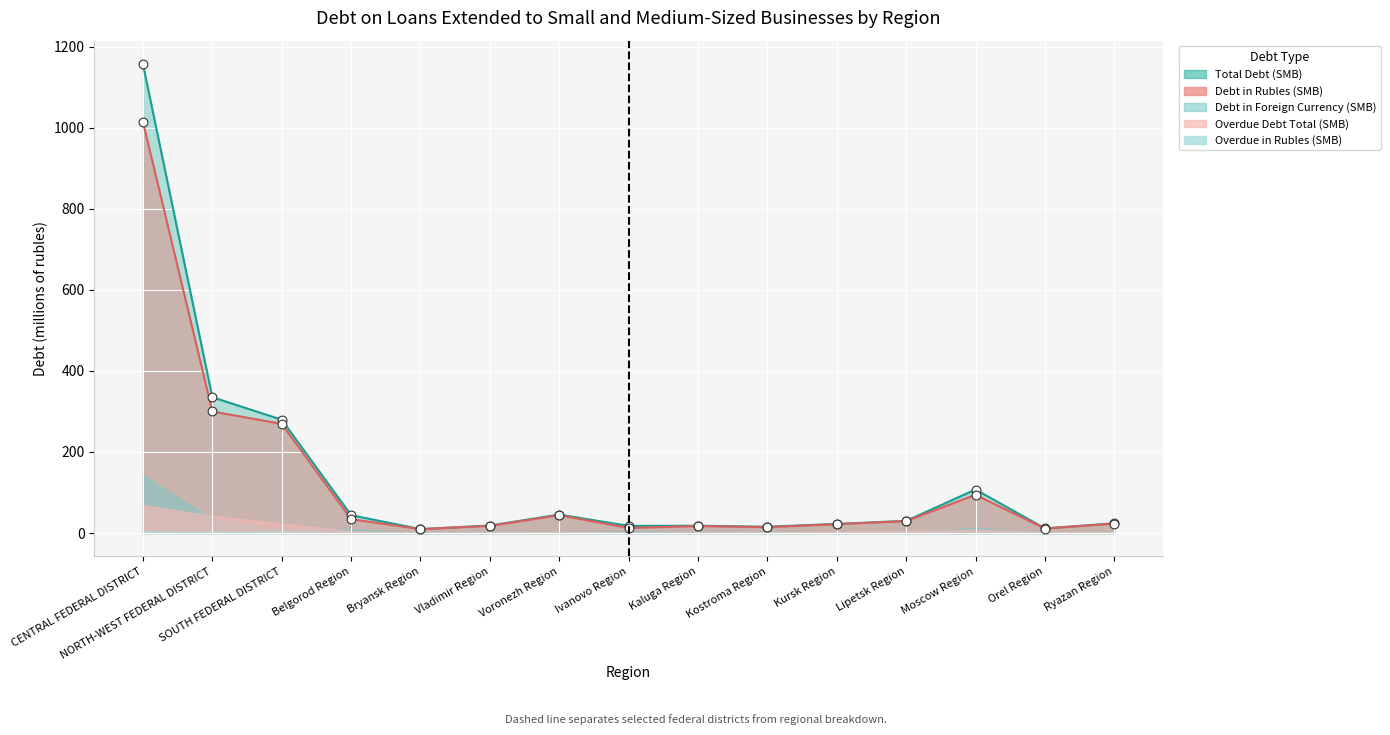

Which series reaches the maximum Y coordinate?

Total Debt (SMB)